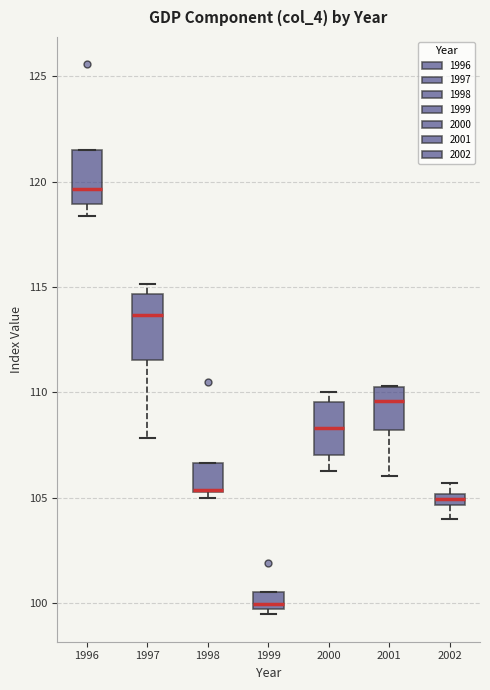

Which box is the tallest, from its lower edge to its upper edge?

1997